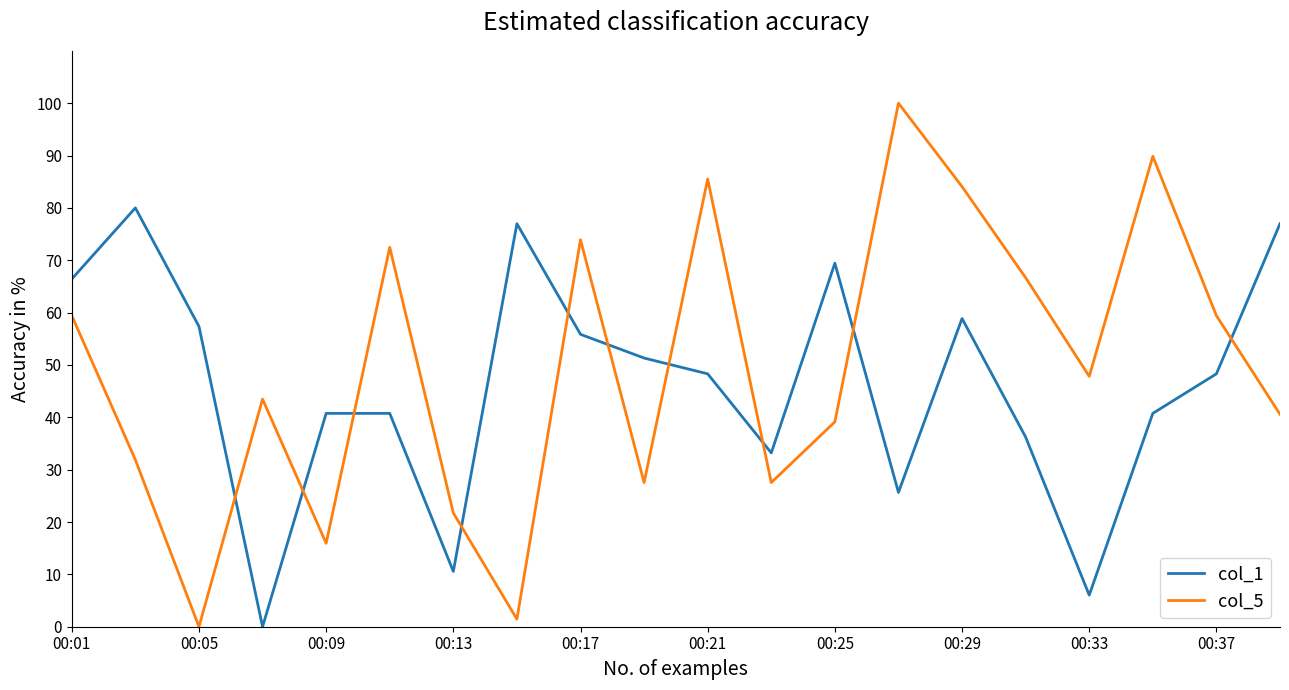

What is the highest value of the col_5 series?

100.0